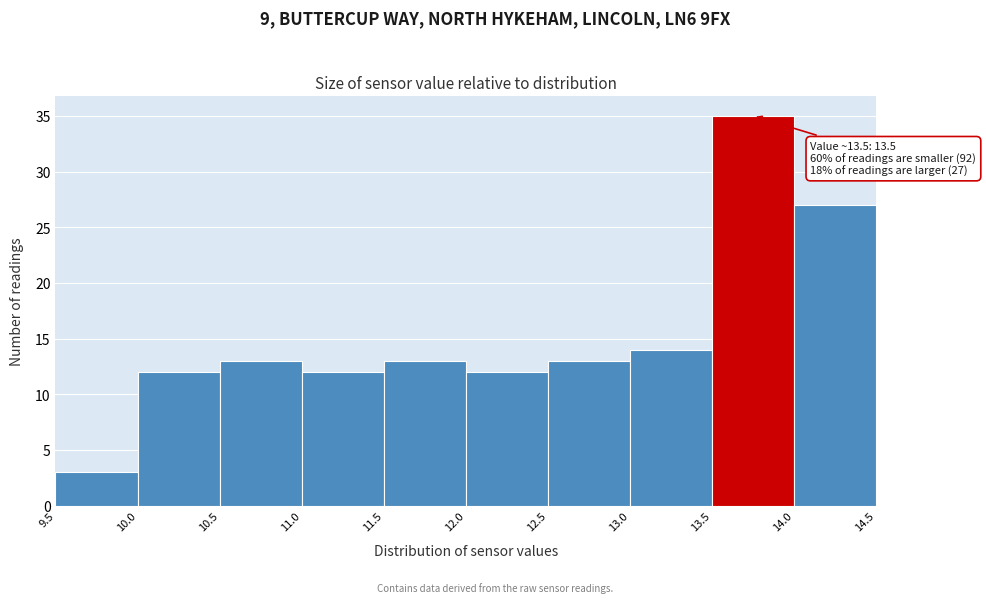

Which range on the x-axis has the tallest bar?

13.5 to 14.0